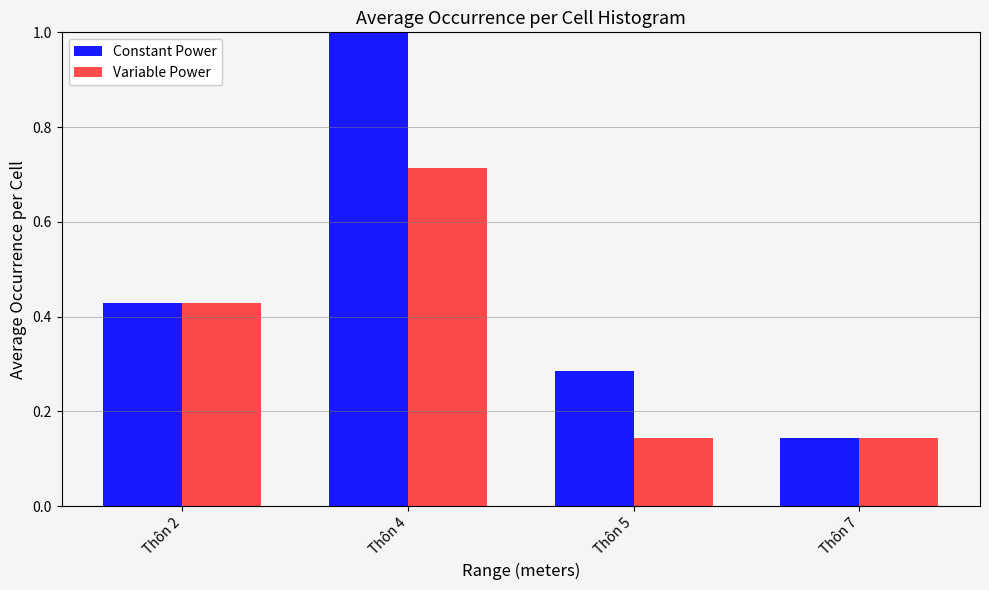

Is the value of Variable Power at Thôn 7 greater than the value of Constant Power at Thôn 2?

No